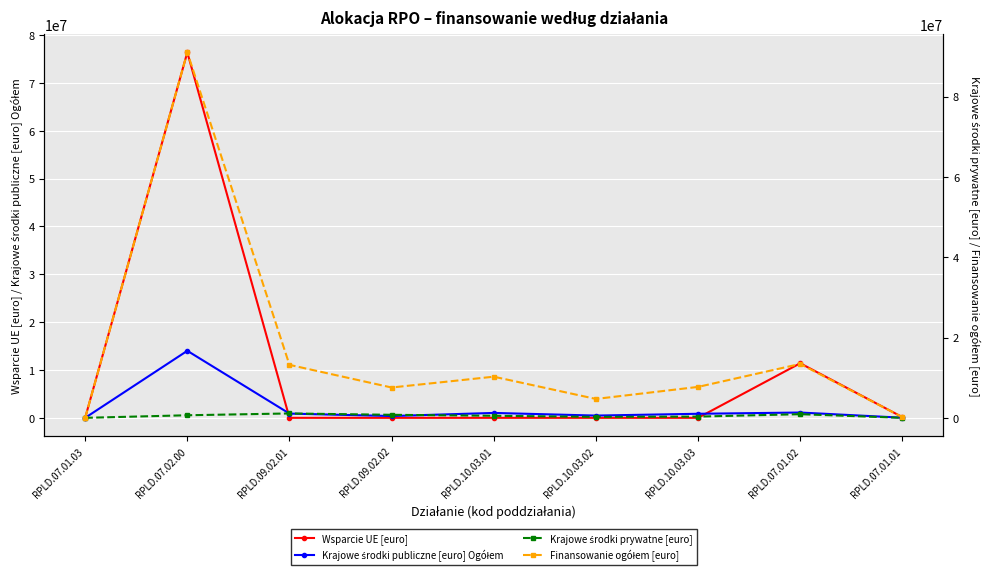

In Finansowanie ogółem [euro], how many points are higher than both neighbors (excluding endpoints)?

3